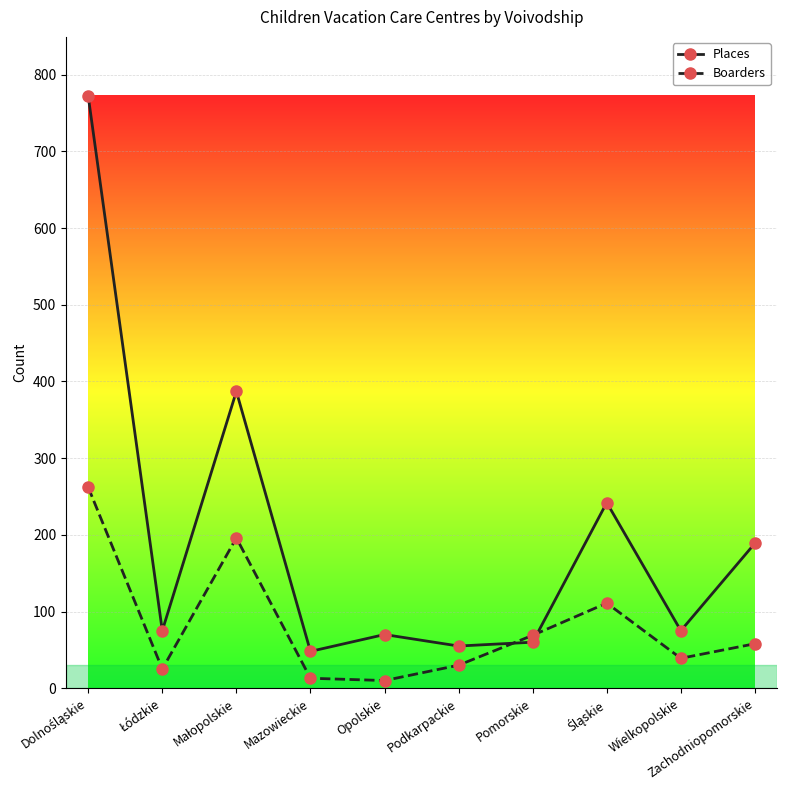

What are all the series names shown in the legend?

Places, Boarders